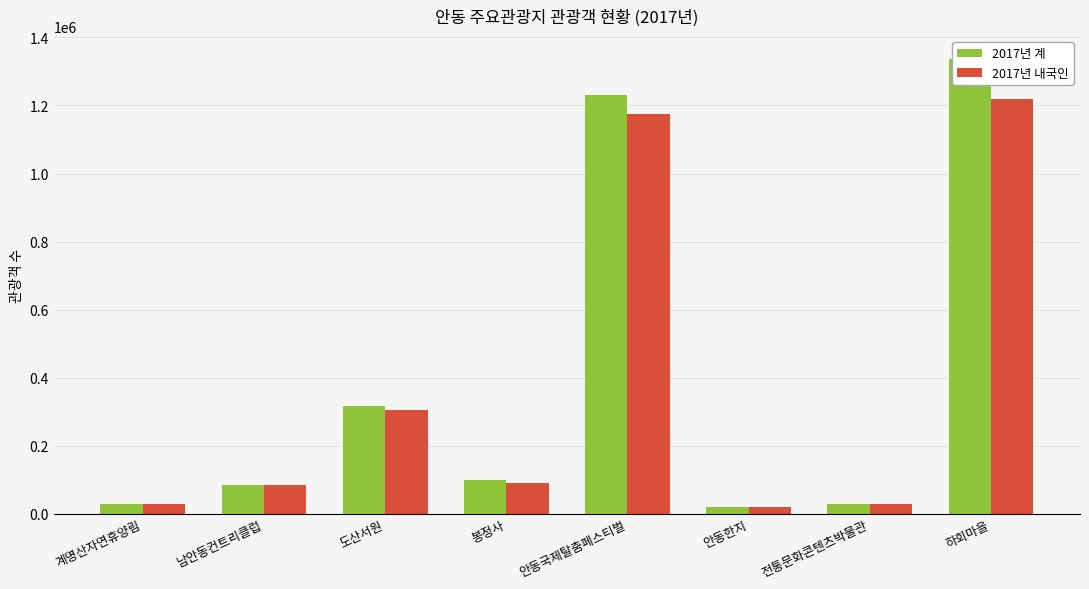

At which category is the sum across all series the highest?

하회마을